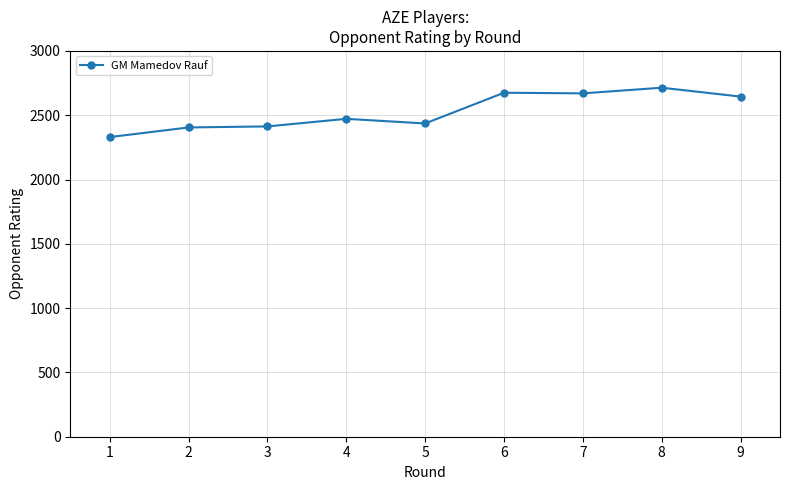

What is the smallest value displayed?

2330